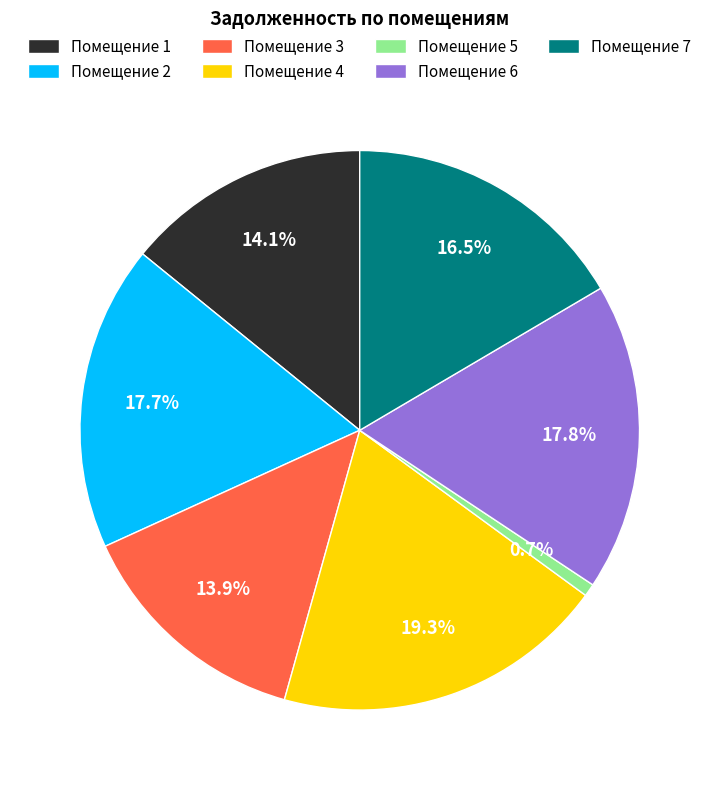

Approximately how many times larger is the value at Помещение 2 compared to Помещение 7?

1.1